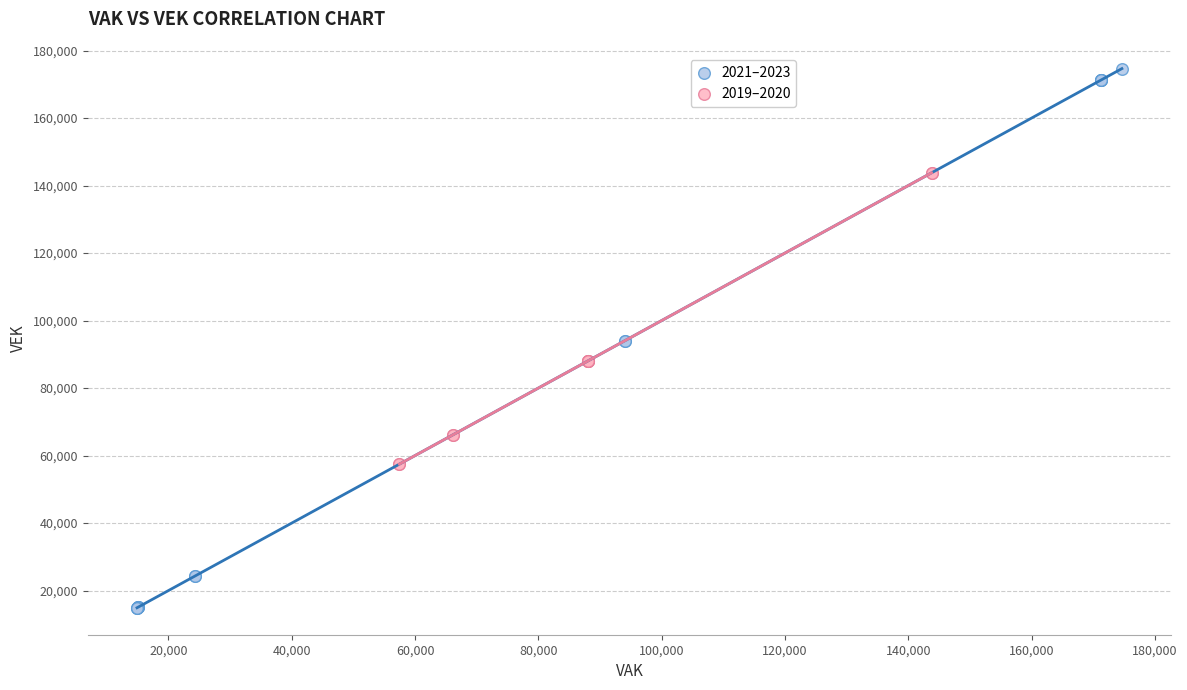

Which series reaches the minimum Y coordinate?

2021–2023